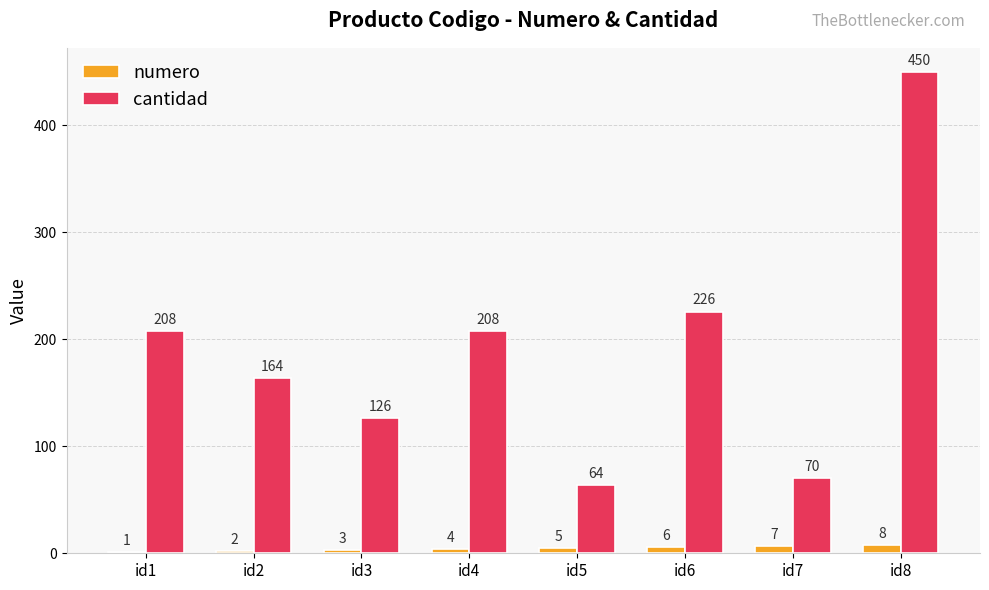

How many data points does each series have?

8